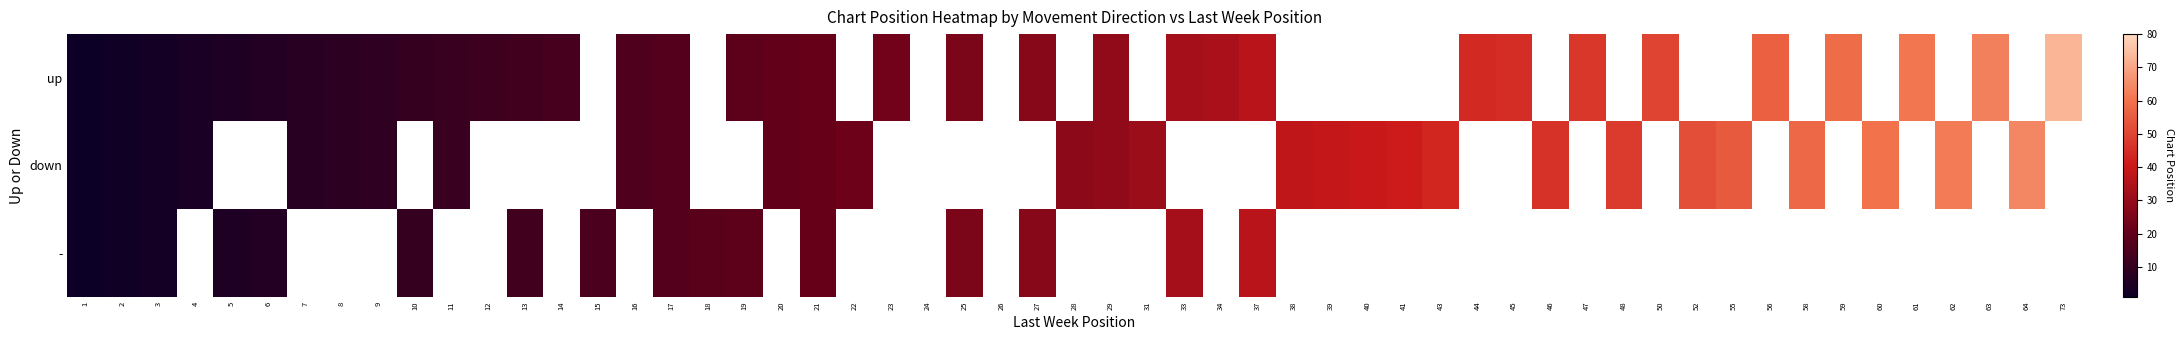

What is the sum of the up values at 63 and 37?

100